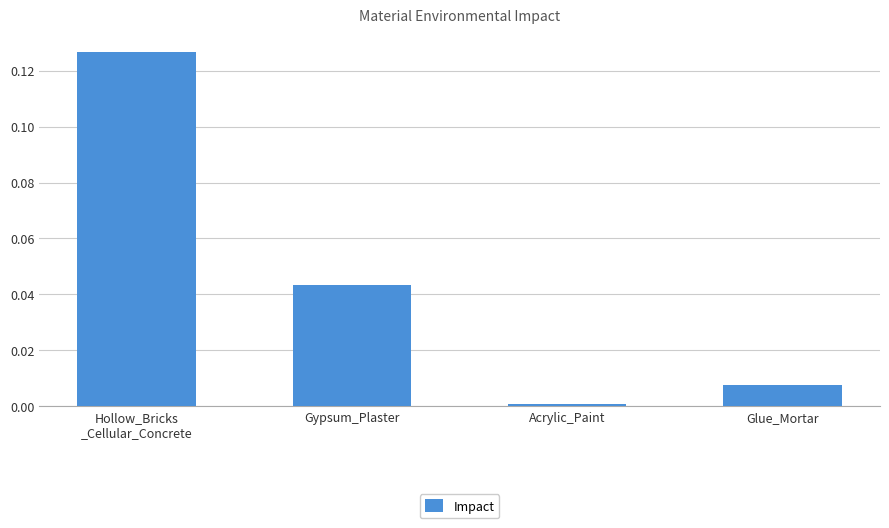

Rank the categories by value from lowest to highest.

Acrylic_Paint, Glue_Mortar, Gypsum_Plaster, Hollow_Bricks
_Cellular_Concrete